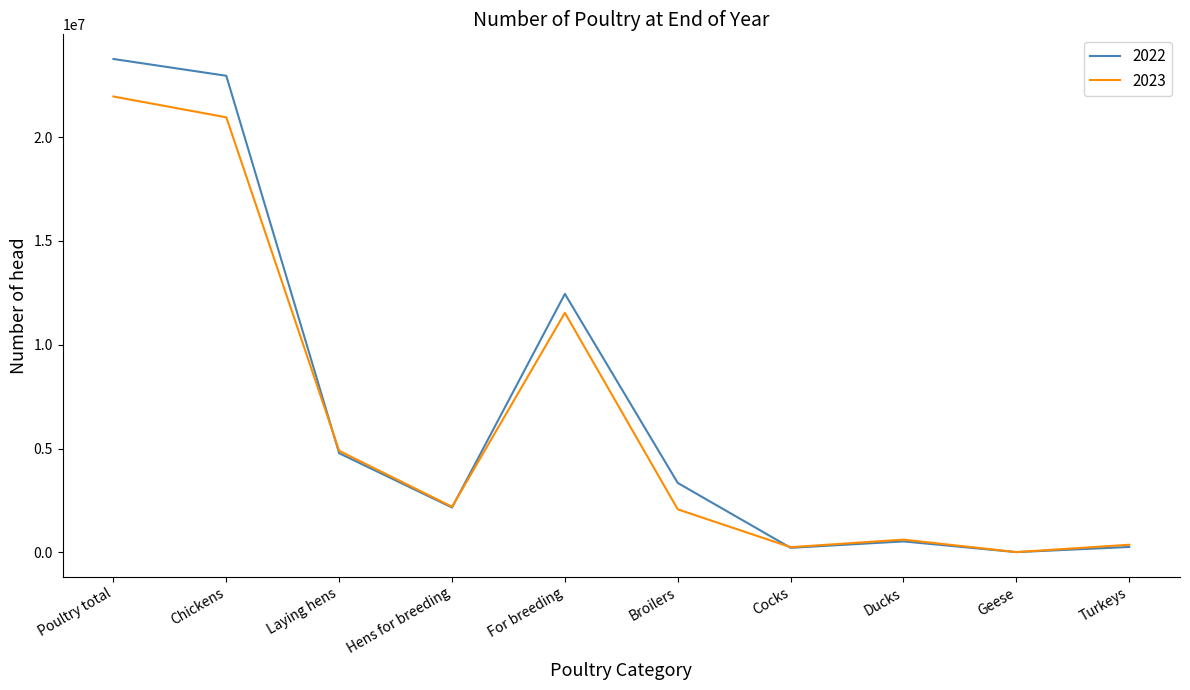

True or false: 2023 has more than 2 interior local peaks.

False